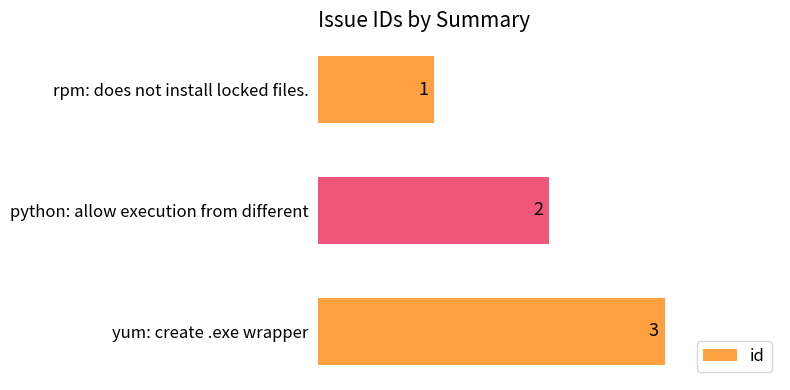

What is the change in value from rpm: does not install locked files. to yum: create .exe wrapper?

+2